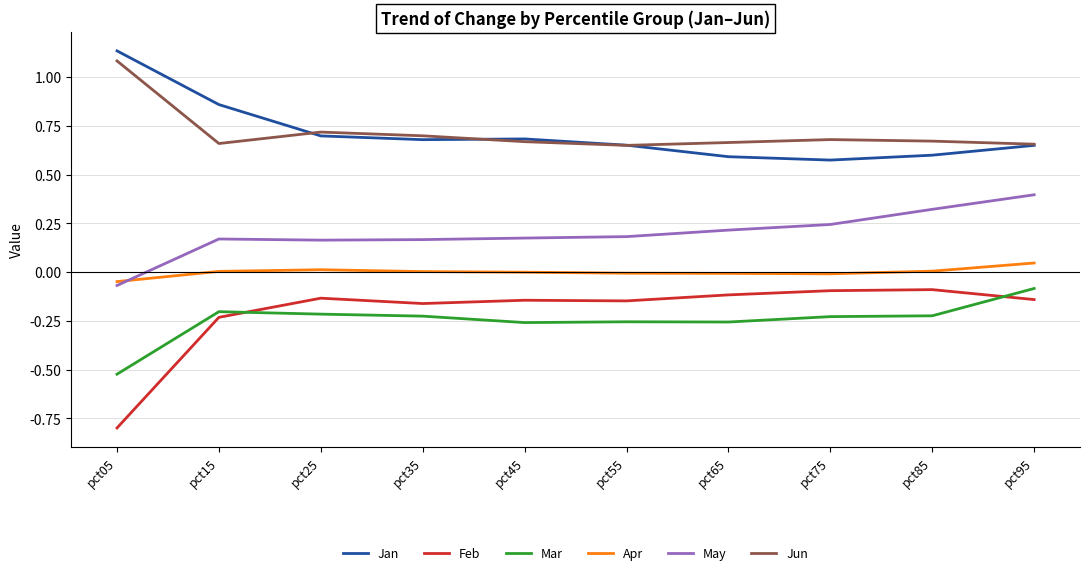

What is the minimum value shown in the chart?

-0.8